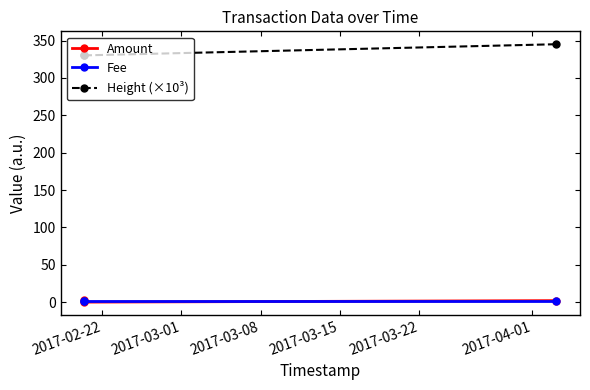

At how many categories does at least one series exceed 318?

3